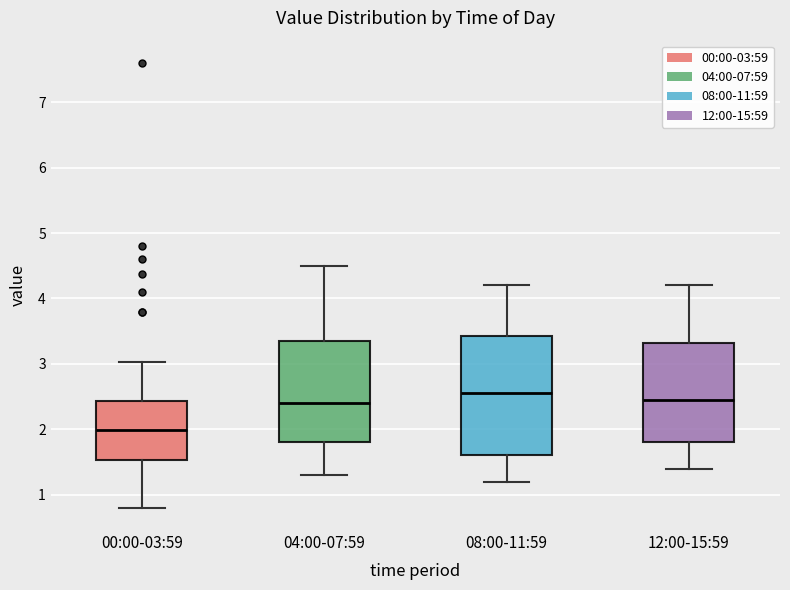

Reading left to right, read every box against the y-axis: the position of its median line, the range the box covers, and the ends of its whiskers. The values are not printed on the chart, so give them approximately, as read against the axis.

00:00-03:59: median 2.0, box 1.5 to 2.4, whiskers 0.8 to 3.0
04:00-07:59: median 2.4, box 1.8 to 3.4, whiskers 1.3 to 4.5
08:00-11:59: median 2.6, box 1.6 to 3.4, whiskers 1.2 to 4.2
12:00-15:59: median 2.5, box 1.8 to 3.3, whiskers 1.4 to 4.2